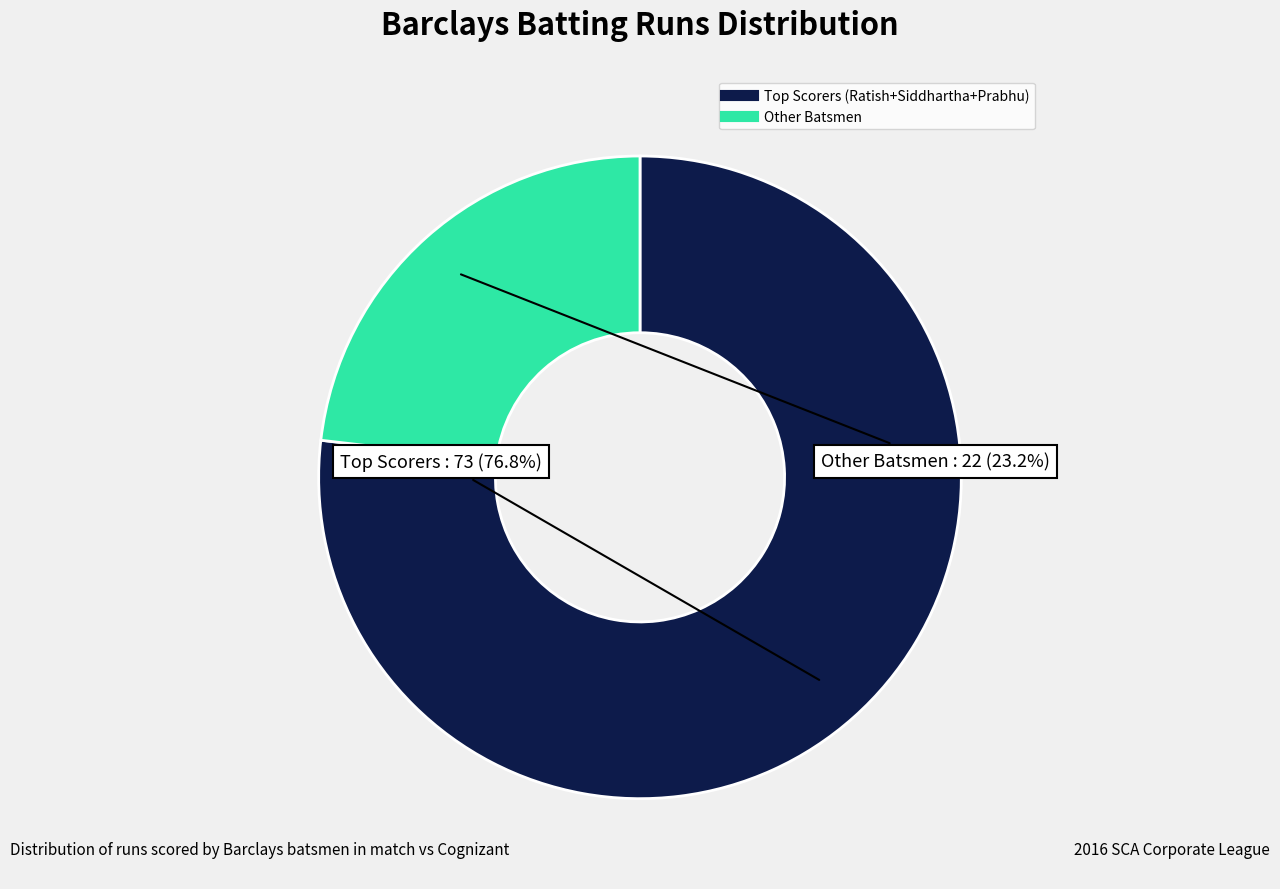

Is there a majority slice in this chart?

Yes